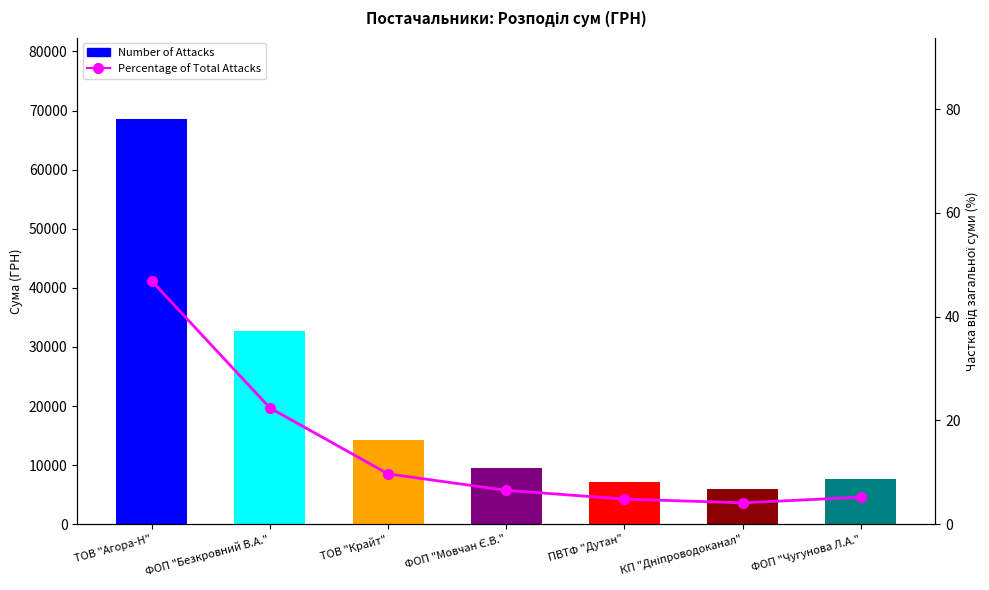

Reading right to left, transcribe all the data shown in this chart.

Number of Attacks: 7633.0	6049.0	7099.5	9565.8	14194.6	32780.8	68607.8
Percentage of Total Attacks: 5.2	4.1	4.8	6.5	9.7	22.4	46.9